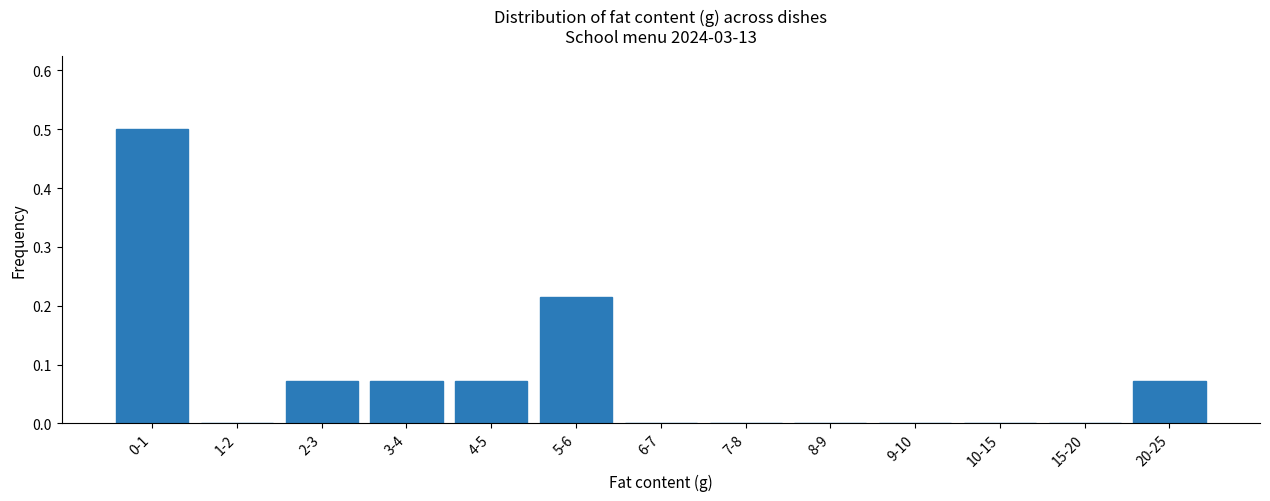

What is the change in value from 0-1 to 5-6?

-0.3